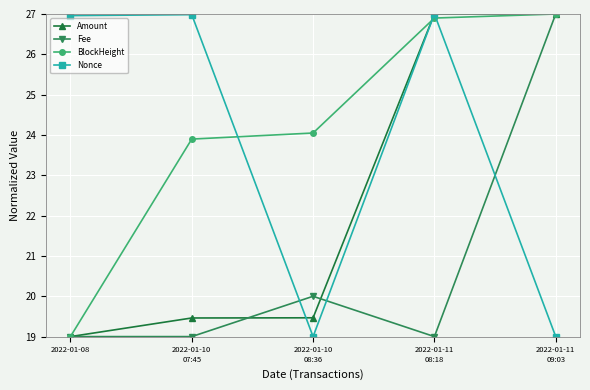

Reading left to right, list all the values displayed in this chart.

Amount: 2022-01-08=19.0	2022-01-10
07:45=19.5	2022-01-10
08:36=19.5	2022-01-11
08:18=27.0	2022-01-11
09:03=27.0
Fee: 2022-01-08=19.0	2022-01-10
07:45=19.0	2022-01-10
08:36=20.0	2022-01-11
08:18=19.0	2022-01-11
09:03=27.0
BlockHeight: 2022-01-08=19.0	2022-01-10
07:45=23.9	2022-01-10
08:36=24.0	2022-01-11
08:18=26.9	2022-01-11
09:03=27.0
Nonce: 2022-01-08=27.0	2022-01-10
07:45=27.0	2022-01-10
08:36=19.0	2022-01-11
08:18=27.0	2022-01-11
09:03=19.0